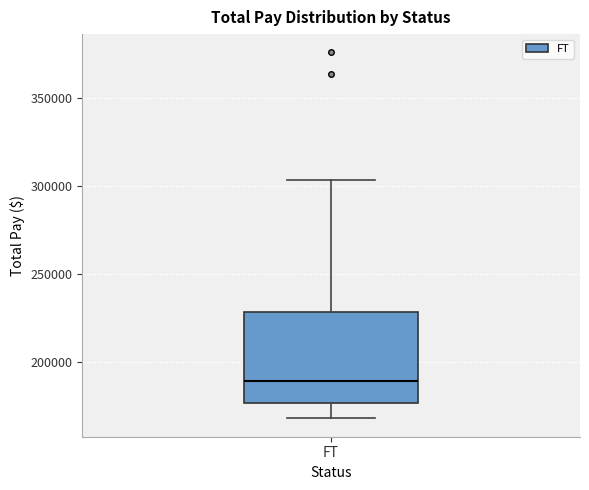

Where is the lower edge of the box for FT on the y-axis? The values are not printed on the chart, so give them approximately, as read against the axis.

175000